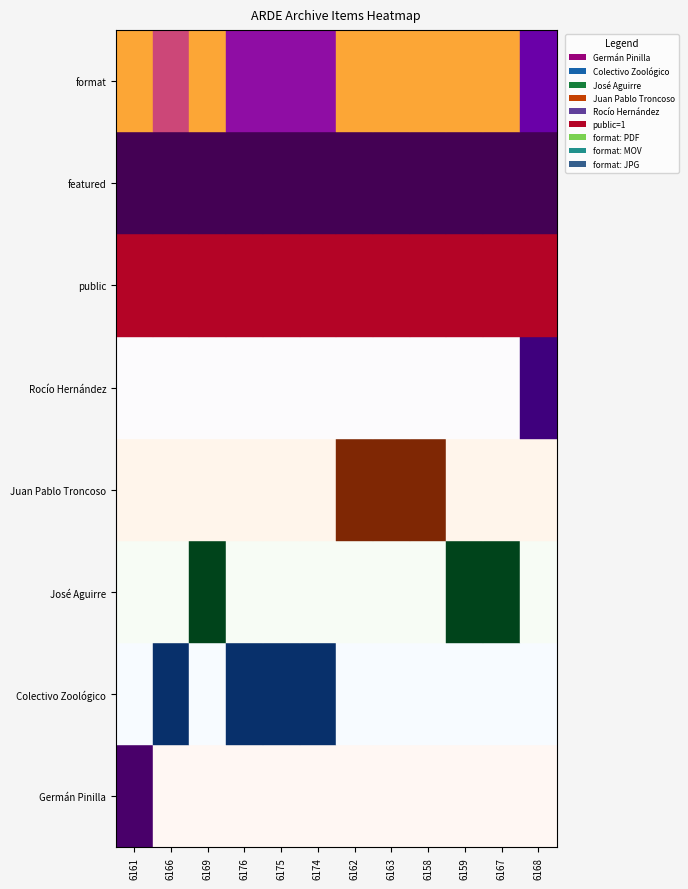

What is the difference between the highest and lowest values at 6162?

1